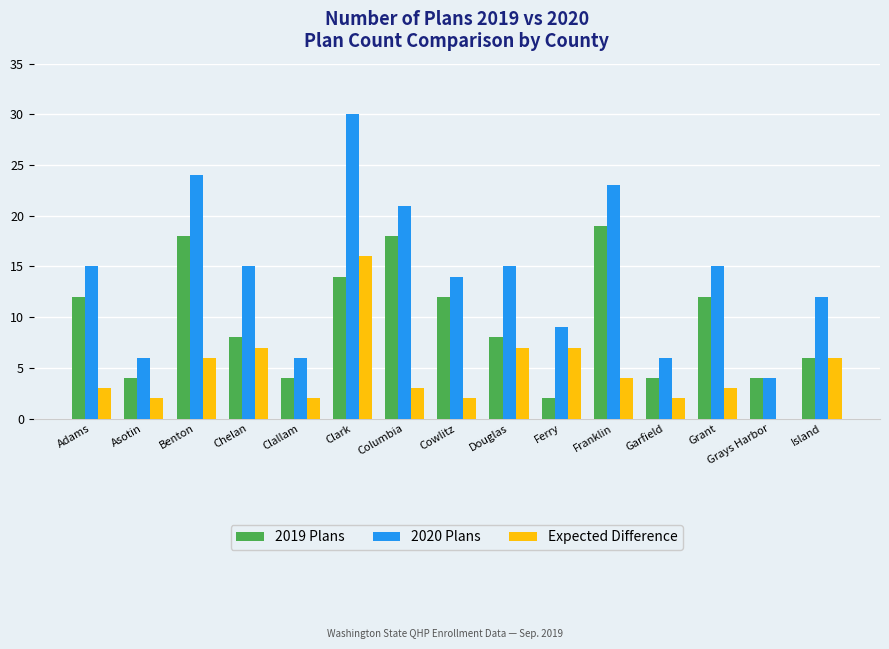

The 2020 Plans series shows 30 at Clark. True or false?

True